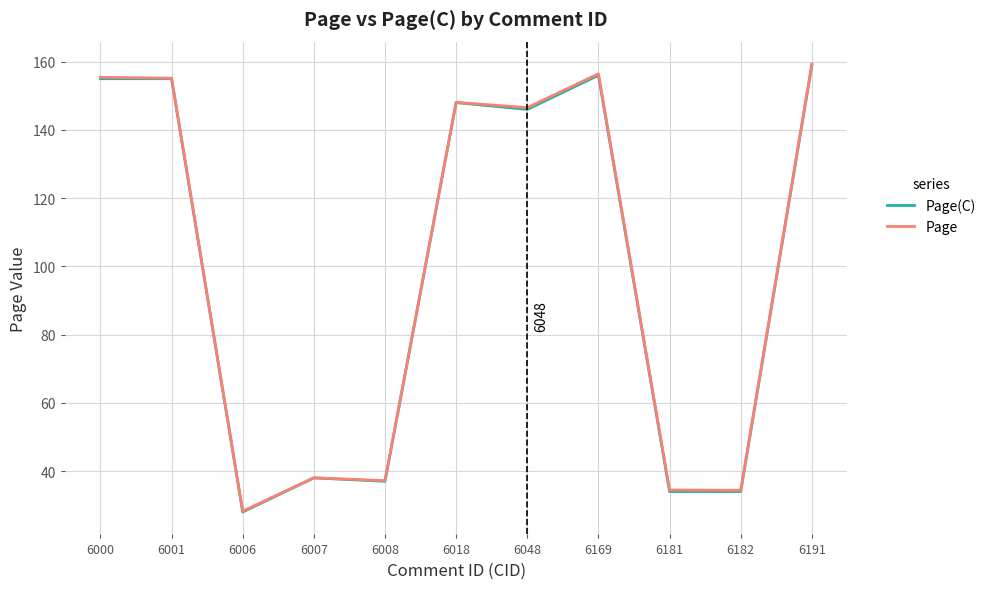

Which series changed the most between 6169 and 6182?

Page